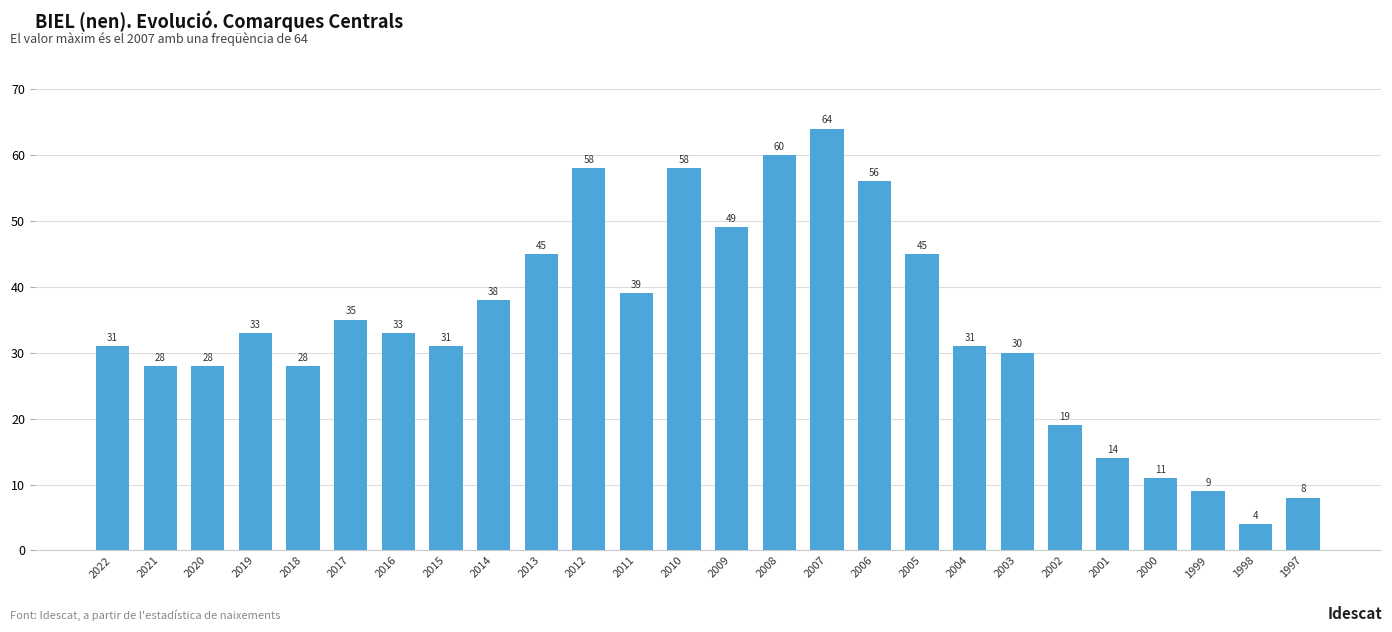

How many bars are there in total?

26